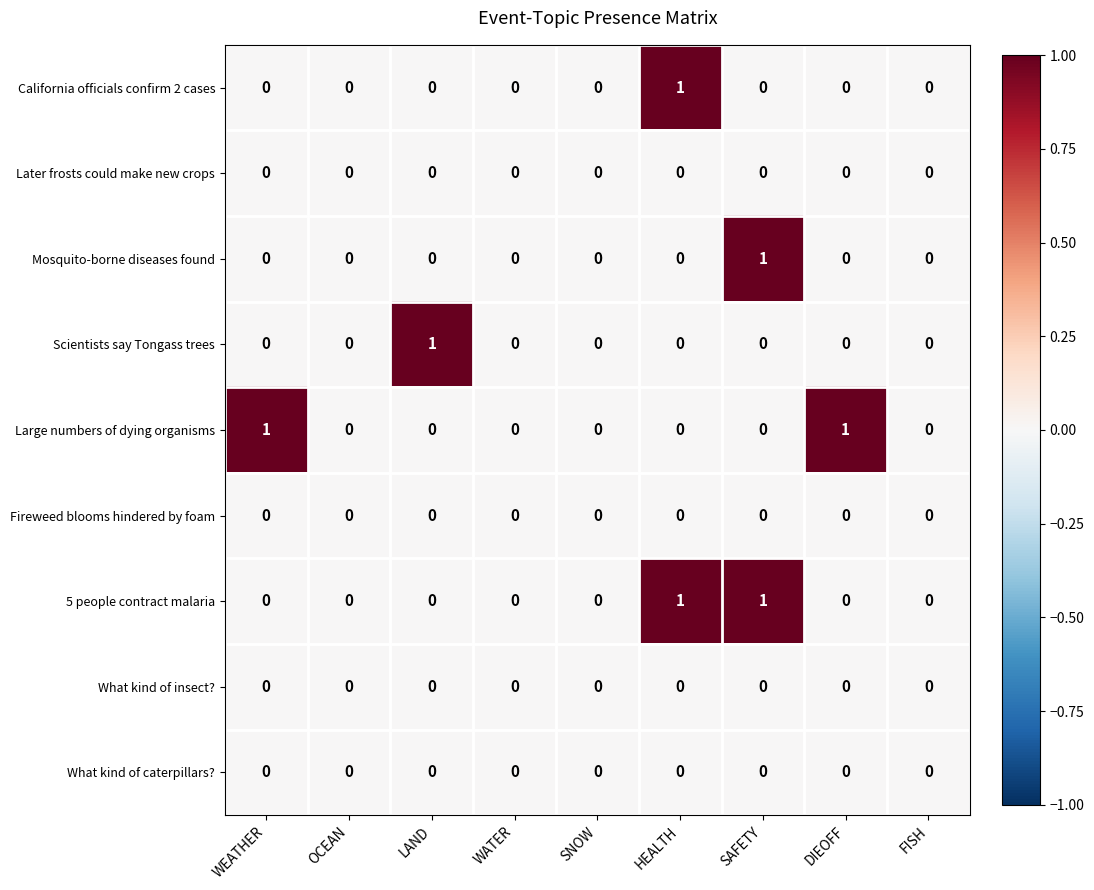

Count the Large numbers of dying organisms values in the range 0 to 1.

9